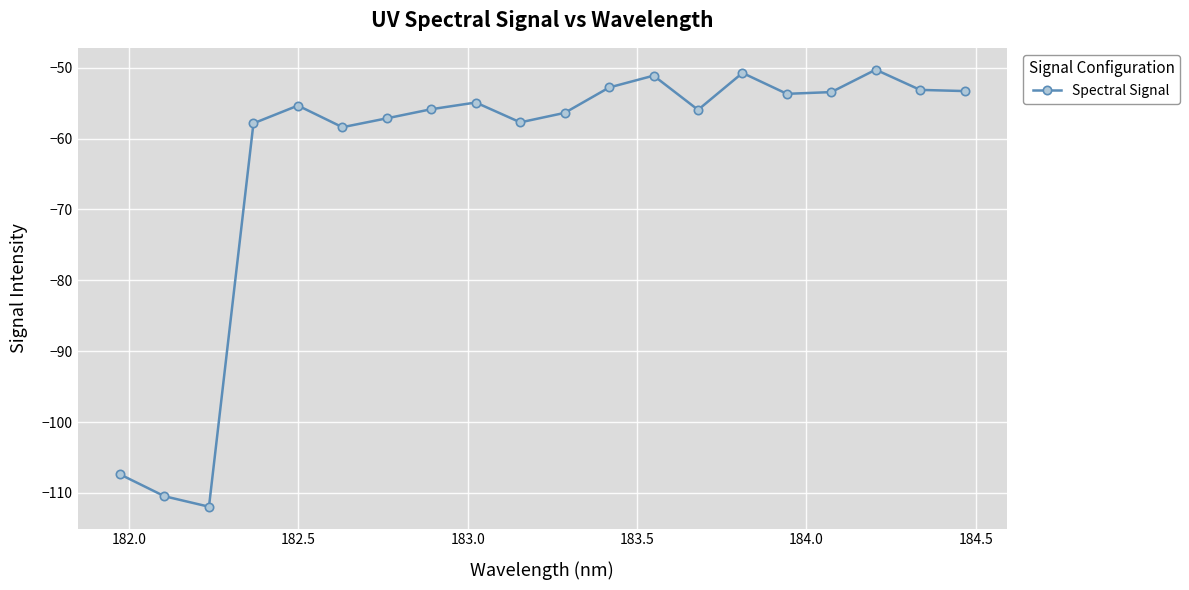

True or false: the data has more than 2 interior local peaks.

True